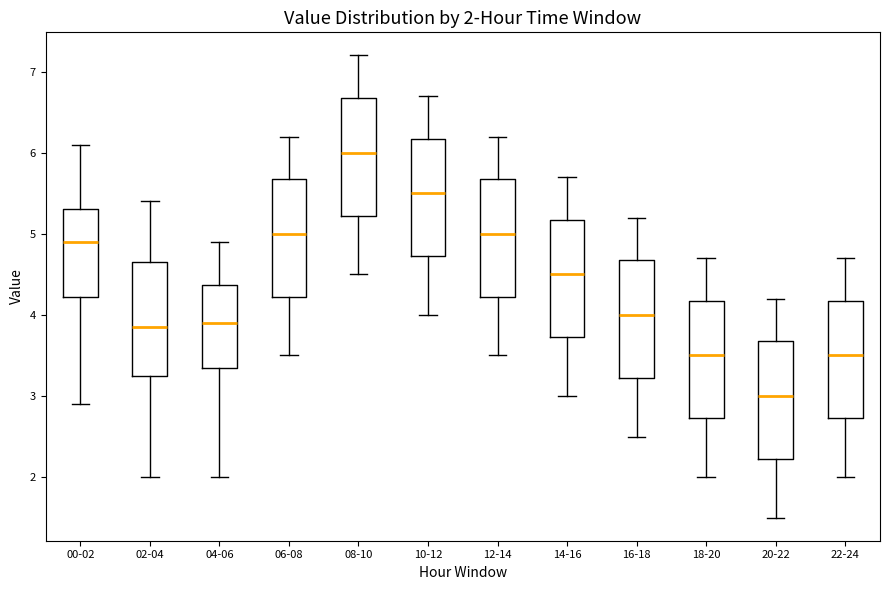

Which box's median line is the lowest?

20-22